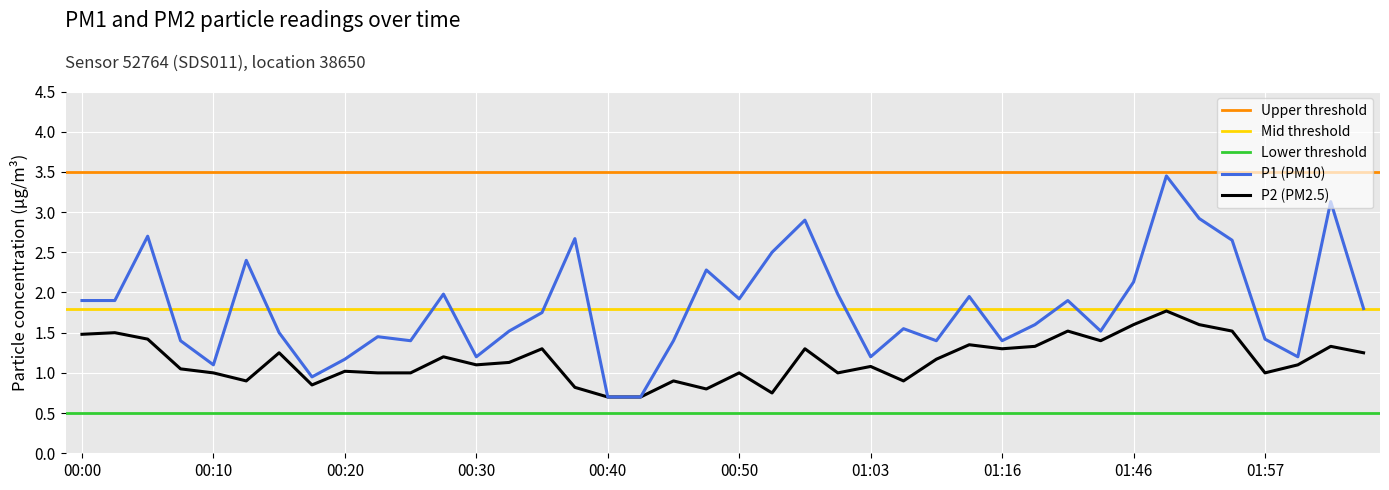

What is the value of the P1 point at the 13th from the left?

1.2